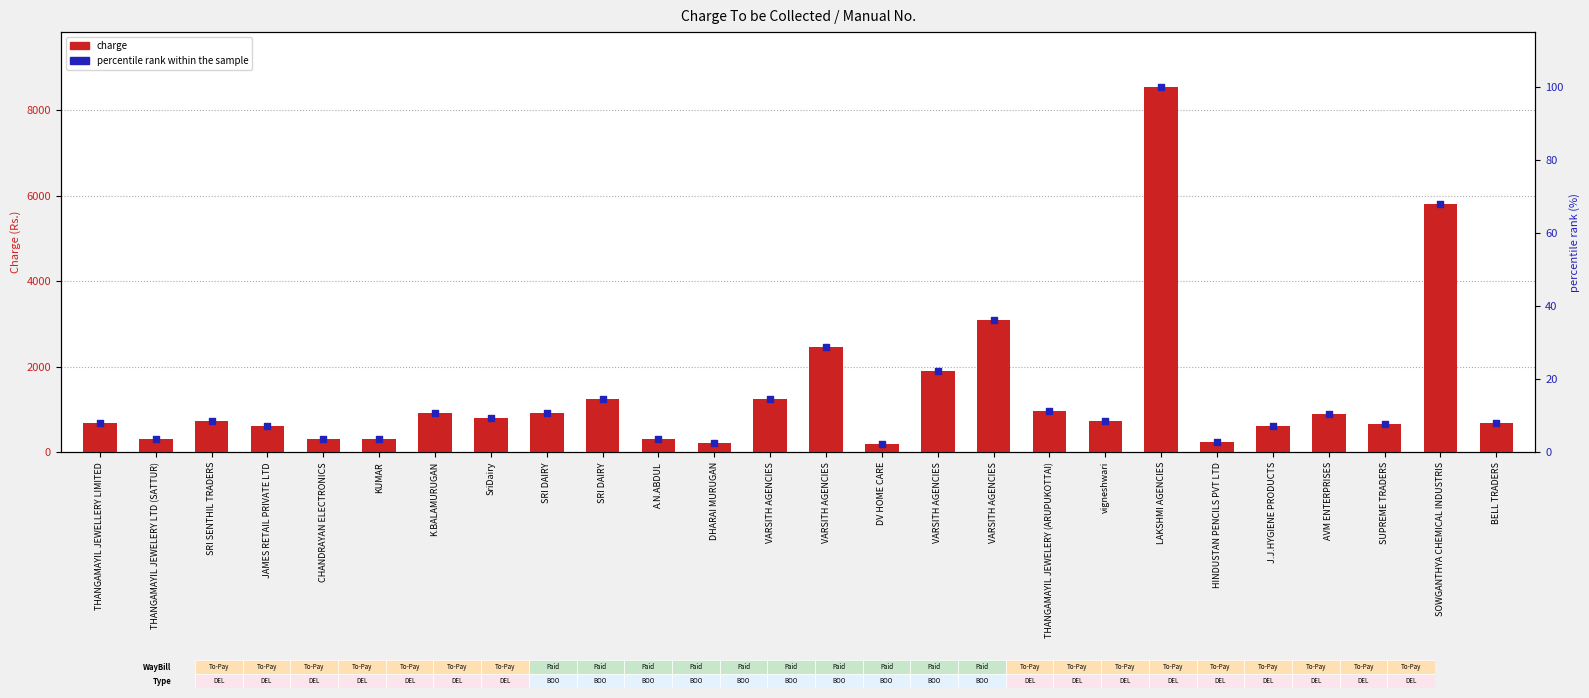

What is the total value across all series at SriDairy?

809.4